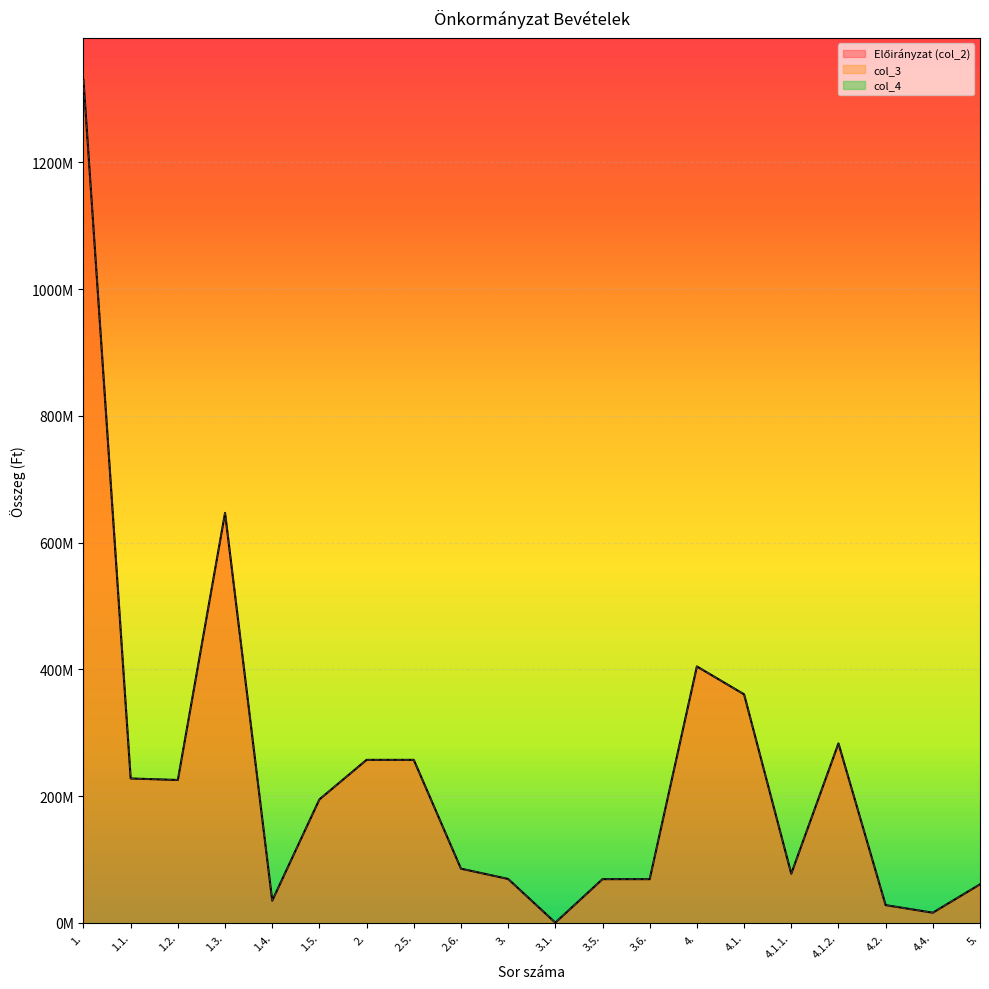

Between 4.4. and 1., which is larger?

1.